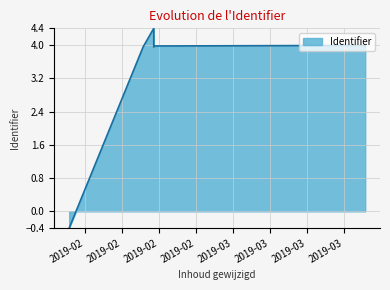

What is the change in value from 2019-01-29 to 2019-03-26?

+4.4